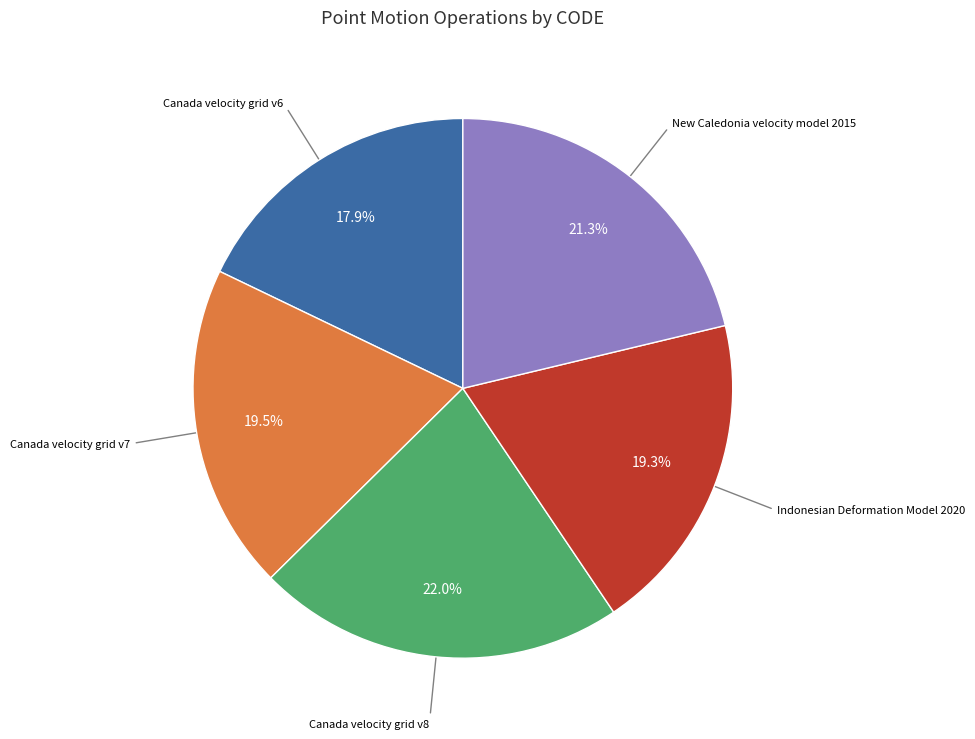

How many slices are in this pie chart?

5